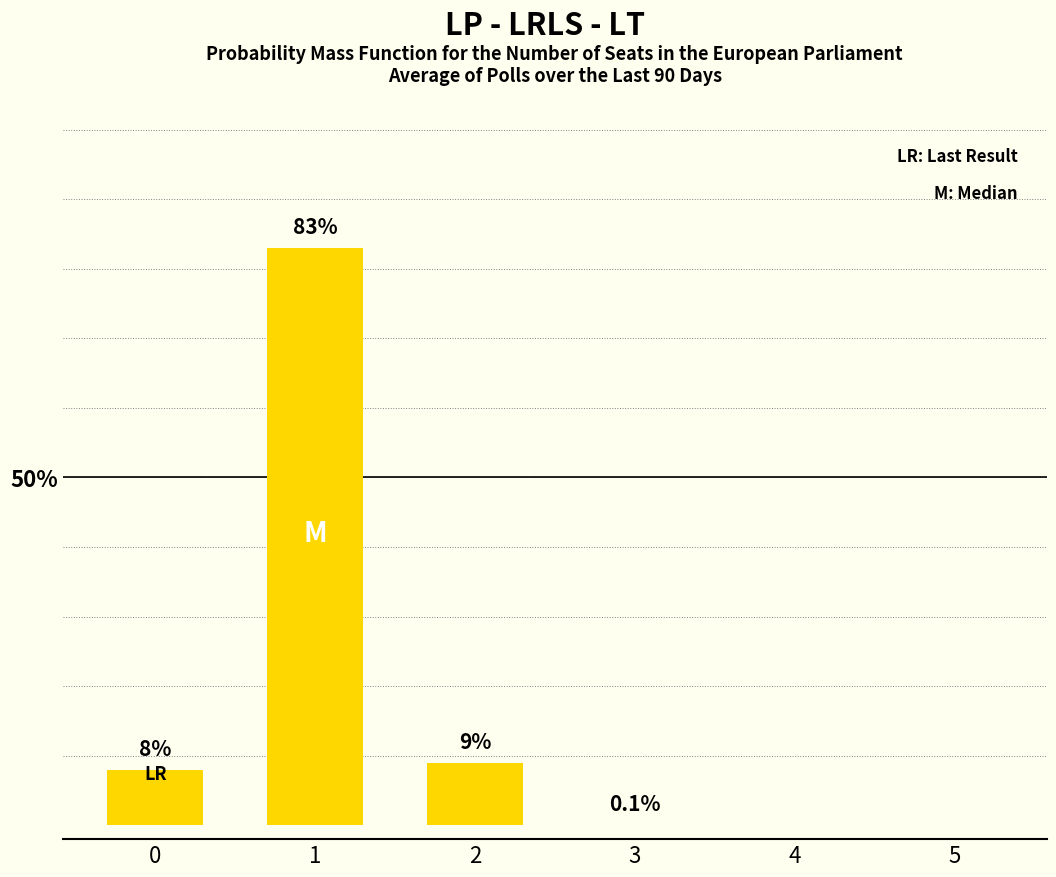

What is the change in value from 1 to 4?

-83.0